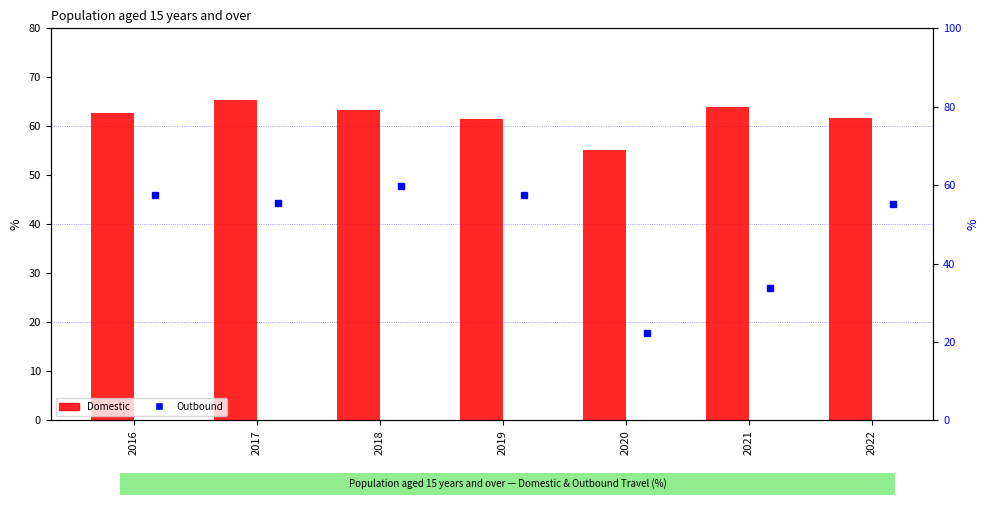

What is the smallest value displayed?

22.4